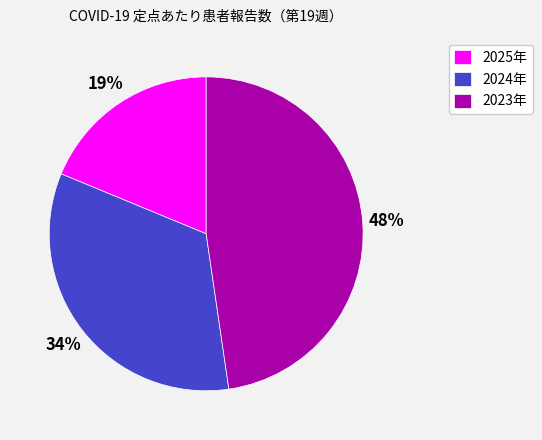

Is the sum of 2023年 and 2025年 greater than half?

Yes